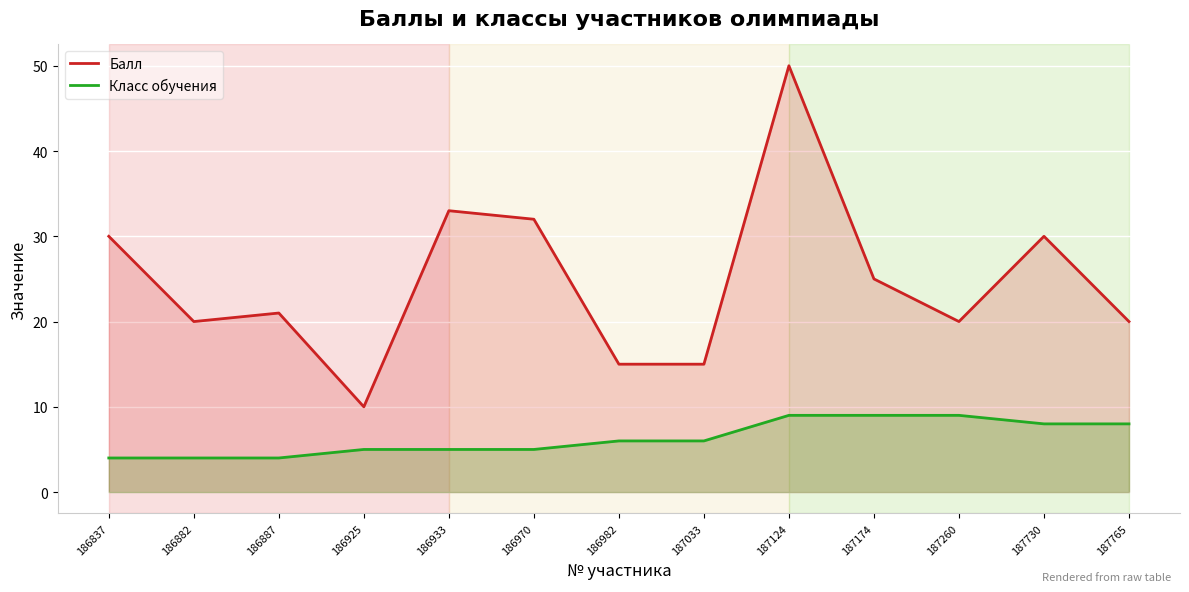

Rank the series at 186882 from highest to lowest value.

Балл, Класс обучения